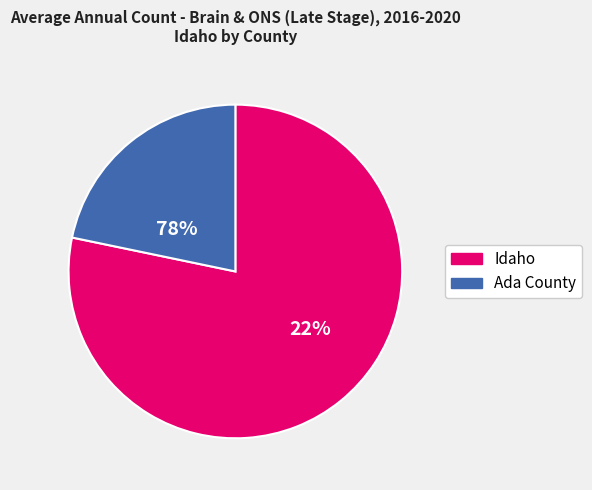

Which category has the biggest portion of the pie?

Idaho